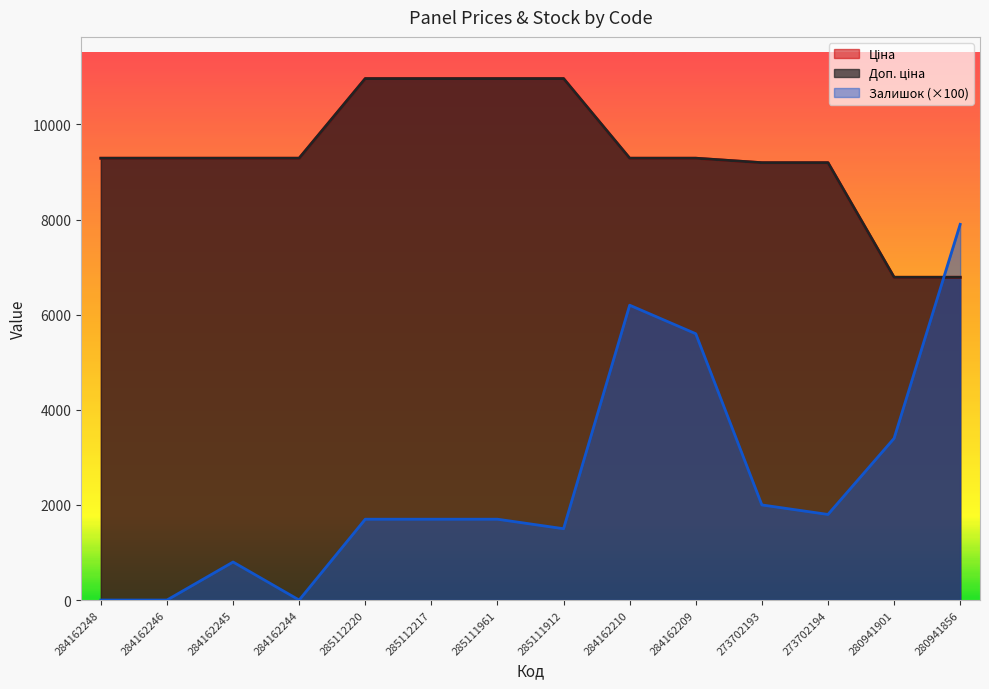

List the series in order of their peak value, highest first.

Ціна, Доп. ціна, Залишок